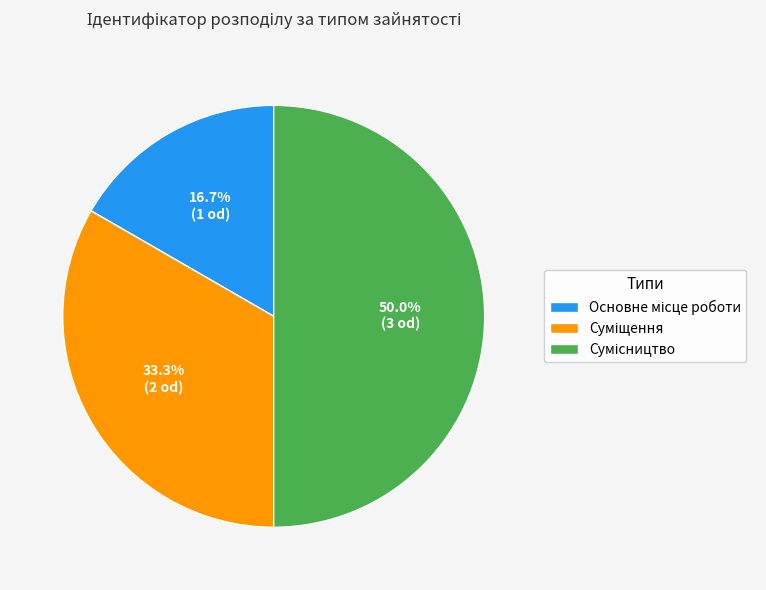

How many segments does this pie chart have?

3